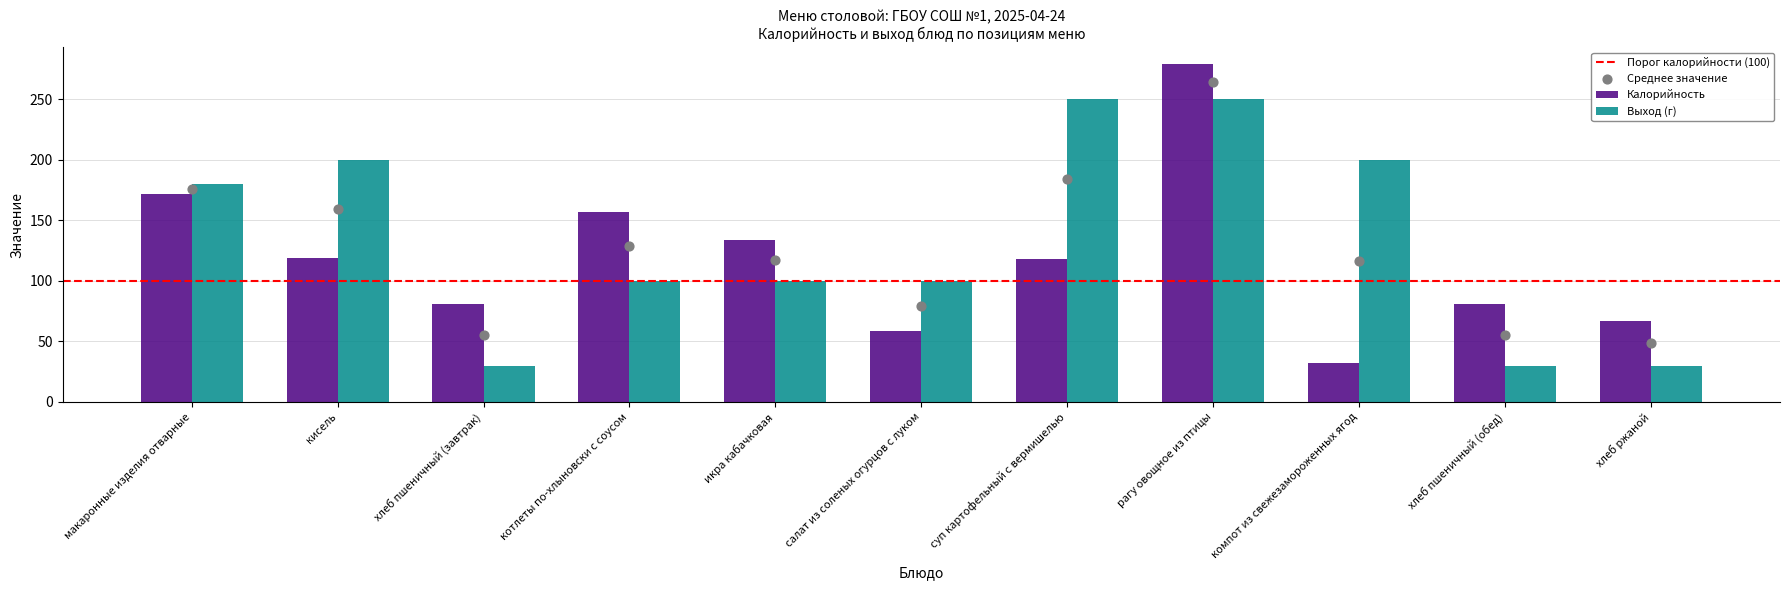

What is the highest value of the Калорийность series?

279